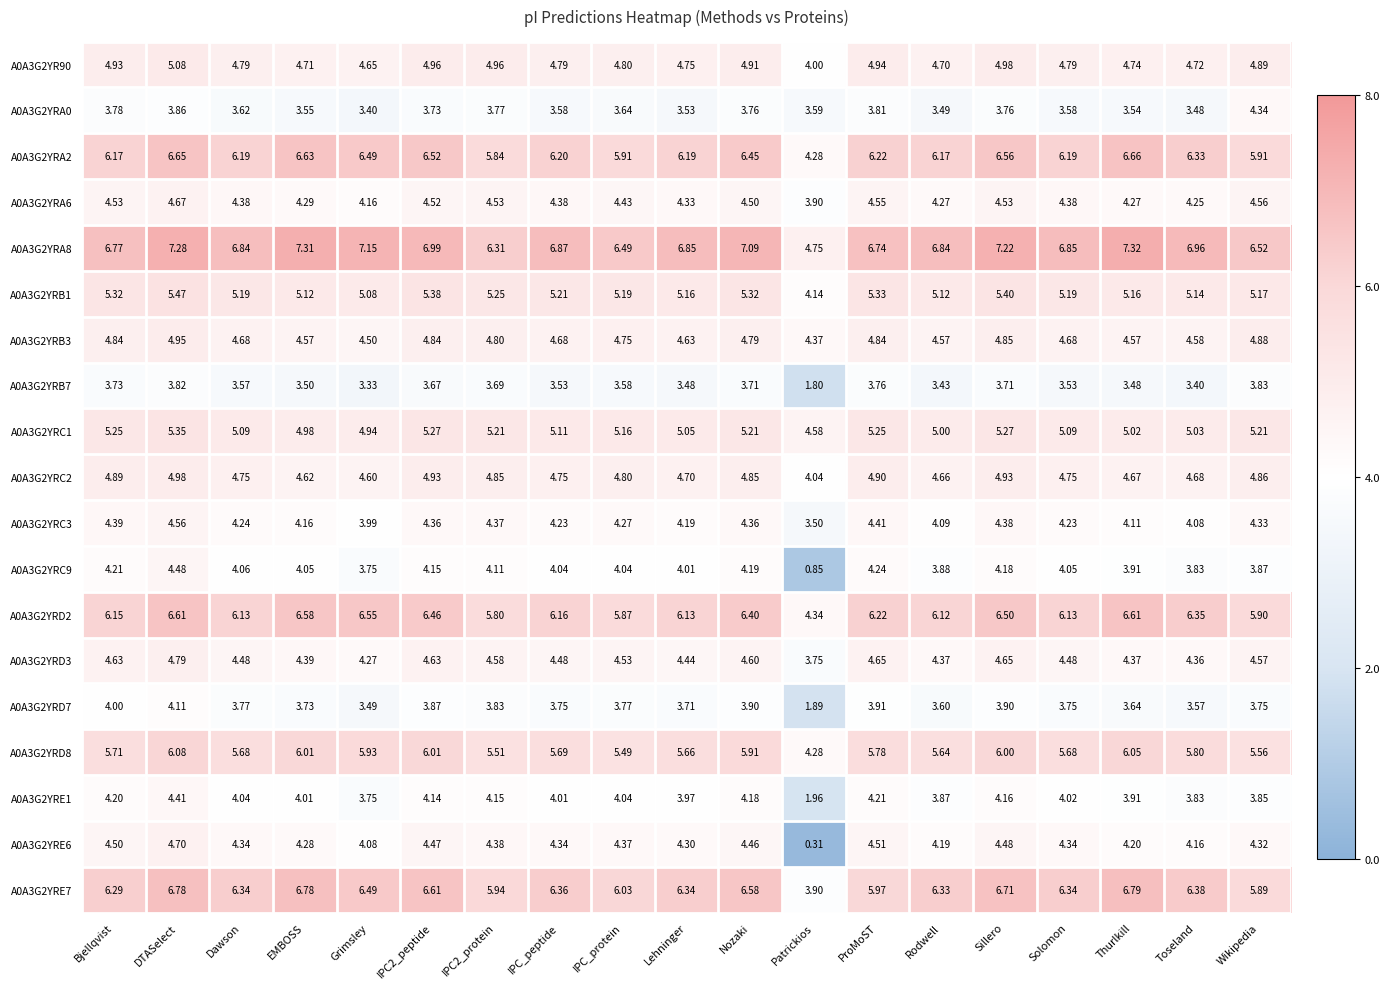

At Sillero, list the series in order from smallest to largest.

A0A3G2YRB7, A0A3G2YRA0, A0A3G2YRD7, A0A3G2YRE1, A0A3G2YRC9, A0A3G2YRC3, A0A3G2YRE6, A0A3G2YRA6, A0A3G2YRD3, A0A3G2YRB3, A0A3G2YRC2, A0A3G2YR90, A0A3G2YRC1, A0A3G2YRB1, A0A3G2YRD8, A0A3G2YRD2, A0A3G2YRA2, A0A3G2YRE7, A0A3G2YRA8